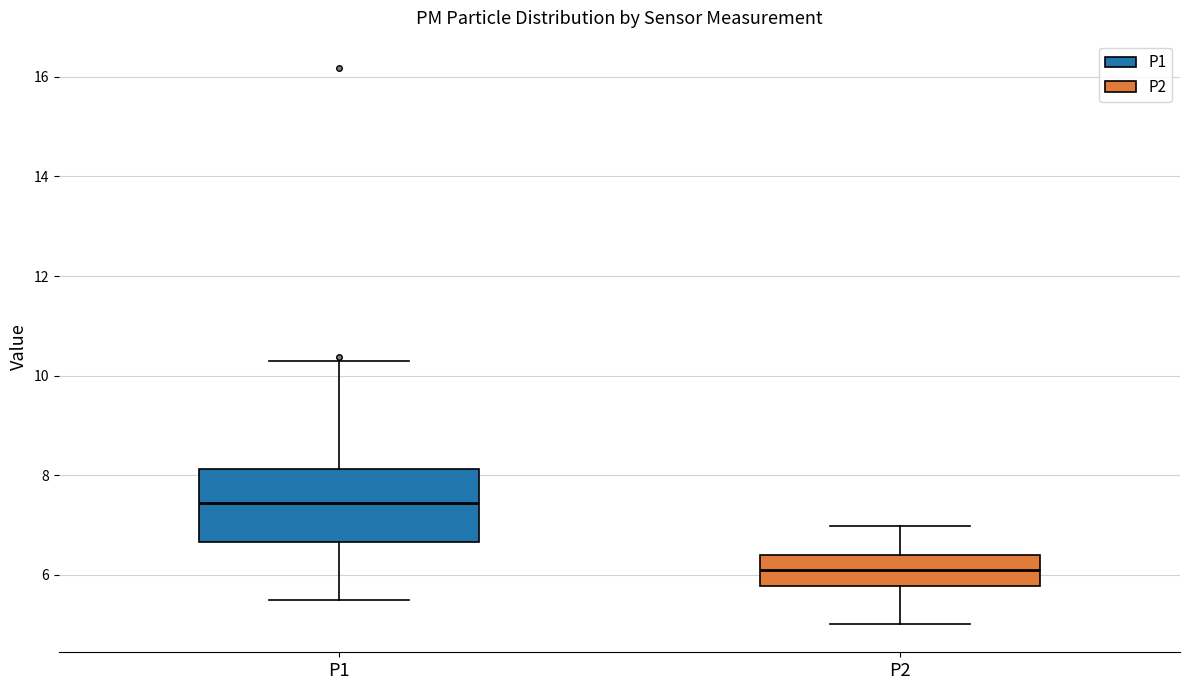

Reading left to right, transcribe this box plot: for each box, give where its median line is, the range the box spans, and where its two whiskers end, as read against the y-axis. The values are not printed on the chart, so give them approximately, as read against the axis.

P1: median 7.4, box 6.6 to 8.2, whiskers 5.6 to 10.4
P2: median 6.2, box 5.8 to 6.4, whiskers 5.0 to 7.0